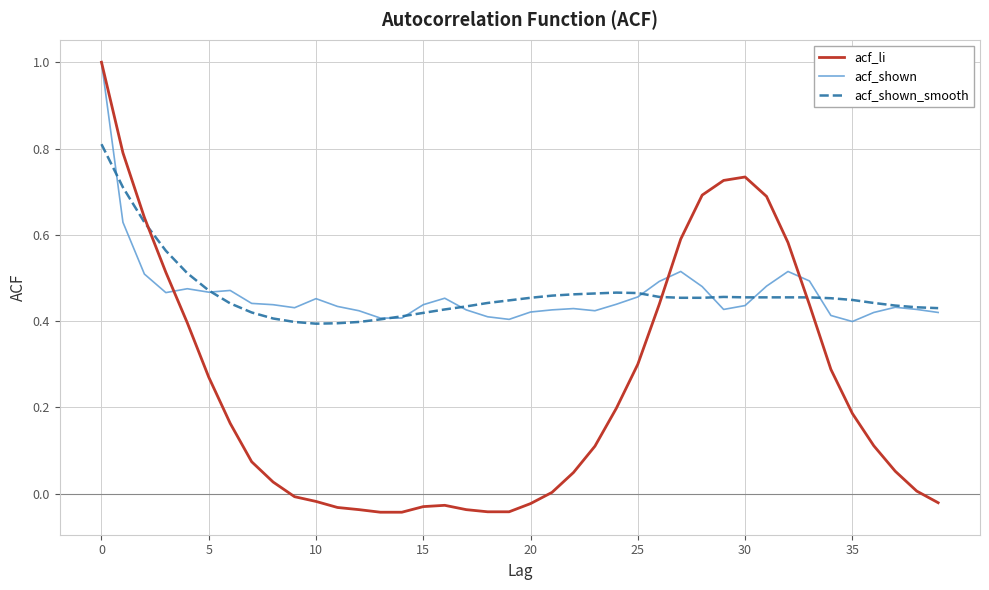

What is the maximum value for acf_shown?

1.0